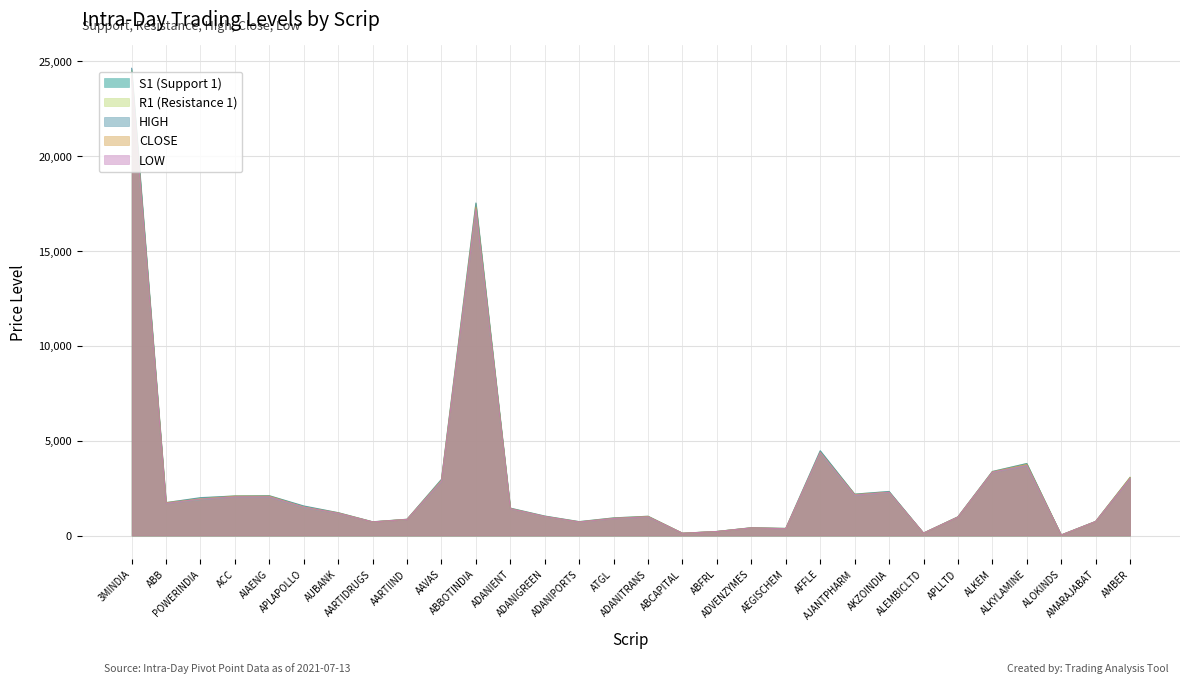

Reading left to right, extract all data points from this chart.

S1 (Support 1): 3MINDIA=24090.3	ABB=1706.3	POWERINDIA=1896.9	ACC=2047.5	AIAENG=2040.9	APLAPOLLO=1474.1	AUBANK=1173.8	AARTIDRUGS=715.3	AARTIIND=847.5	AAVAS=2859.5	ABBOTINDIA=17173.0	ADANIENT=1407.6	ADANIGREEN=994.5	ADANIPORTS=710.2	ATGL=895.9	ADANITRANS=983.7	ABCAPITAL=118.2	ABFRL=211.6	ADVENZYMES=399.5	AEGISCHEM=357.6	AFFLE=4339.8	AJANTPHARM=2132.3	AKZOINDIA=2261.4	ALEMBICLTD=126.6	APLLTD=968.6	ALKEM=3336.2	ALKYLAMINE=3685.5	ALOKINDS=27.3	AMARAJABAT=735.5	AMBER=3018.2
R1 (Resistance 1): 3MINDIA=24524.0	ABB=1740.8	POWERINDIA=1975.8	ACC=2092.0	AIAENG=2099.0	APLAPOLLO=1541.0	AUBANK=1204.3	AARTIDRUGS=724.4	AARTIIND=858.3	AAVAS=2953.3	ABBOTINDIA=17502.0	ADANIENT=1440.4	ADANIGREEN=1021.5	ADANIPORTS=730.8	ATGL=927.9	ADANITRANS=1017.5	ABCAPITAL=123.7	ABFRL=215.3	ADVENZYMES=411.5	AEGISCHEM=376.0	AFFLE=4444.8	AJANTPHARM=2184.1	AKZOINDIA=2312.8	ALEMBICLTD=129.8	APLLTD=984.8	ALKEM=3375.1	ALKYLAMINE=3794.4	ALOKINDS=29.4	AMARAJABAT=743.5	AMBER=3073.1
HIGH: 3MINDIA=24637.2	ABB=1736.0	POWERINDIA=2000.0	ACC=2087.0	AIAENG=2099.9	APLAPOLLO=1561.8	AUBANK=1206.5	AARTIDRUGS=726.5	AARTIIND=860.3	AAVAS=2964.9	ABBOTINDIA=17540.0	ADANIENT=1447.0	ADANIGREEN=1029.0	ADANIPORTS=735.6	ATGL=933.0	ADANITRANS=1018.0	ABCAPITAL=123.0	ABFRL=216.0	ADVENZYMES=414.0	AEGISCHEM=379.0	AFFLE=4475.0	AJANTPHARM=2185.2	AKZOINDIA=2327.3	ALEMBICLTD=130.3	APLLTD=987.6	ALKEM=3379.0	ALKYLAMINE=3798.9	ALOKINDS=29.1	AMARAJABAT=745.5	AMBER=3060.3
CLOSE: 3MINDIA=24250.5	ABB=1726.0	POWERINDIA=1924.2	ACC=2072.3	AIAENG=2069.6	APLAPOLLO=1497.1	AUBANK=1188.0	AARTIDRUGS=718.8	AARTIIND=851.9	AAVAS=2900.6	ABBOTINDIA=17318.5	ADANIENT=1420.7	ADANIGREEN=1004.2	ADANIPORTS=718.0	ATGL=909.3	ADANITRANS=1000.4	ABCAPITAL=121.2	ABFRL=213.2	ADVENZYMES=404.2	AEGISCHEM=365.3	AFFLE=4377.1	AJANTPHARM=2157.7	AKZOINDIA=2279.8	ALEMBICLTD=127.9	APLLTD=975.2	ALKEM=3353.7	ALKYLAMINE=3737.7	ALOKINDS=28.4	AMARAJABAT=738.5	AMBER=3052.1
LOW: 3MINDIA=24203.5	ABB=1701.5	POWERINDIA=1921.0	ACC=2042.5	AIAENG=2041.8	APLAPOLLO=1495.0	AUBANK=1176.0	AARTIDRUGS=717.4	AARTIIND=849.5	AAVAS=2871.2	ABBOTINDIA=17211.0	ADANIENT=1414.2	ADANIGREEN=1002.0	ADANIPORTS=715.0	ATGL=901.0	ADANITRANS=984.2	ABCAPITAL=117.5	ABFRL=212.2	ADVENZYMES=402.1	AEGISCHEM=360.6	AFFLE=4370.0	AJANTPHARM=2133.5	AKZOINDIA=2276.0	ALEMBICLTD=127.1	APLLTD=971.5	ALKEM=3340.1	ALKYLAMINE=3690.0	ALOKINDS=27.1	AMARAJABAT=737.5	AMBER=3005.4